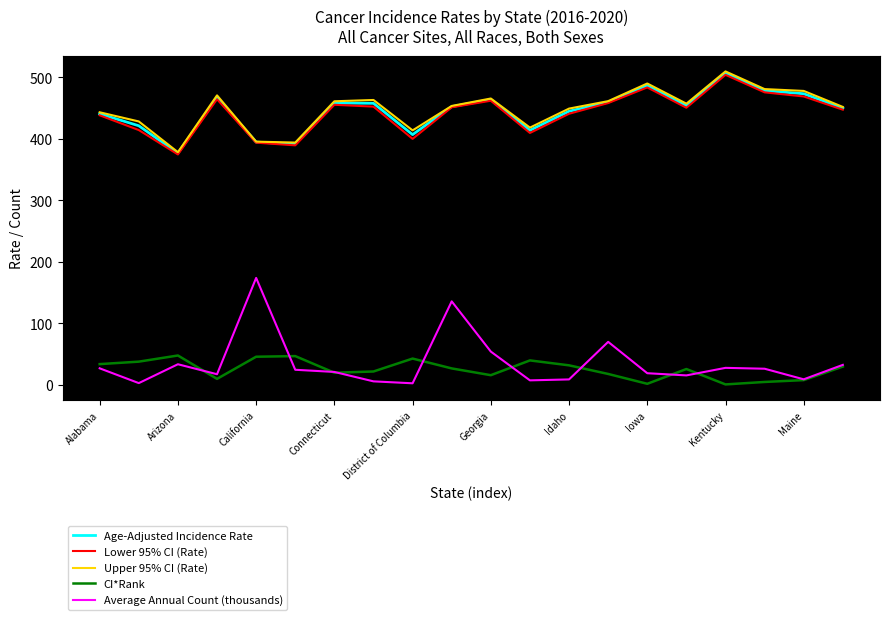

True or false: Average Annual Count (thousands) and Lower 95% CI (Rate) intersect in this chart.

False